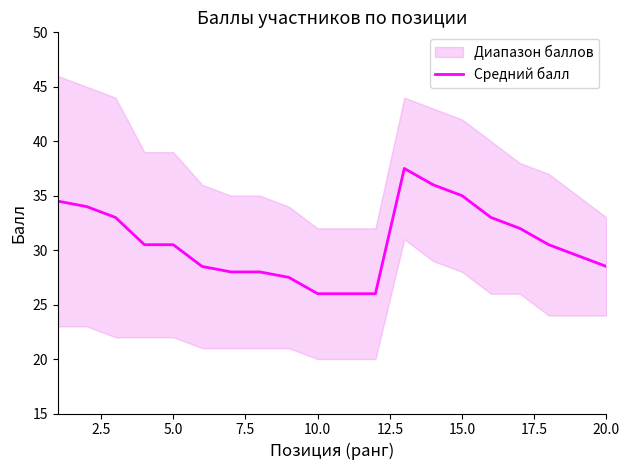

The Средний балл series shows 35.0 at 15.0. True or false?

True